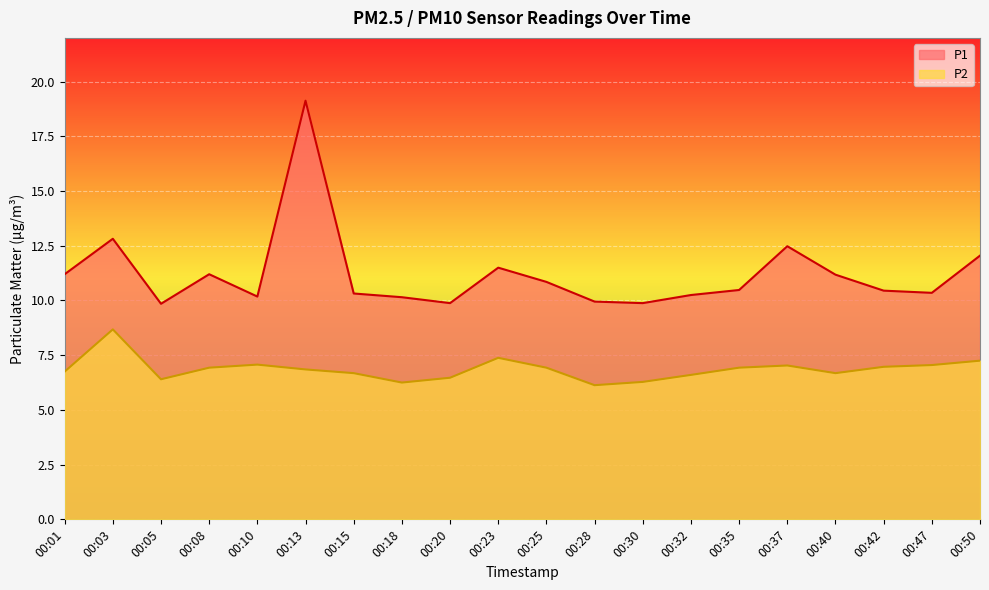

What is the difference between the maximum and minimum values in the P1 series?

9.3